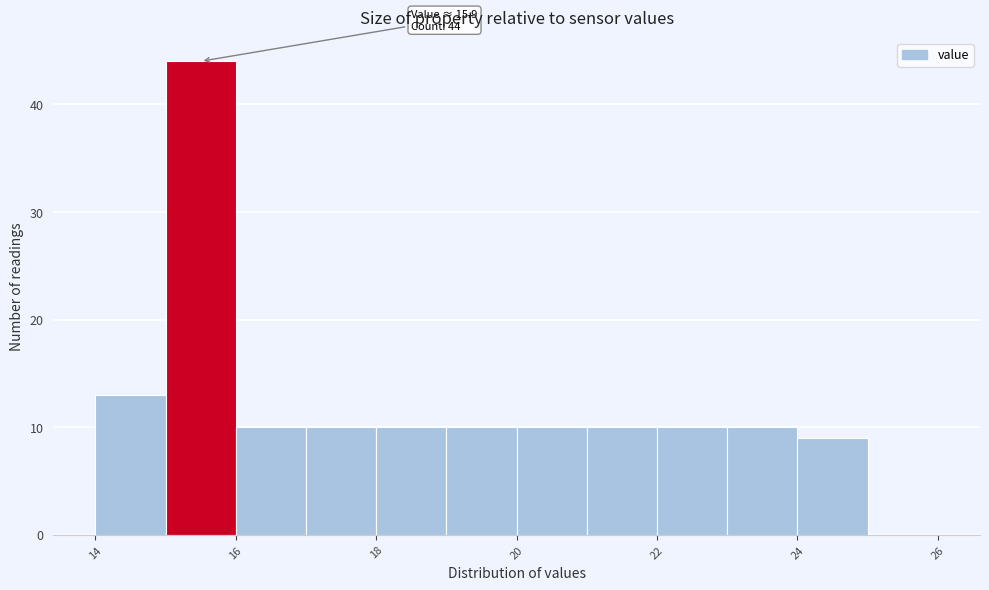

Which range on the x-axis has the tallest bar?

15 to 16